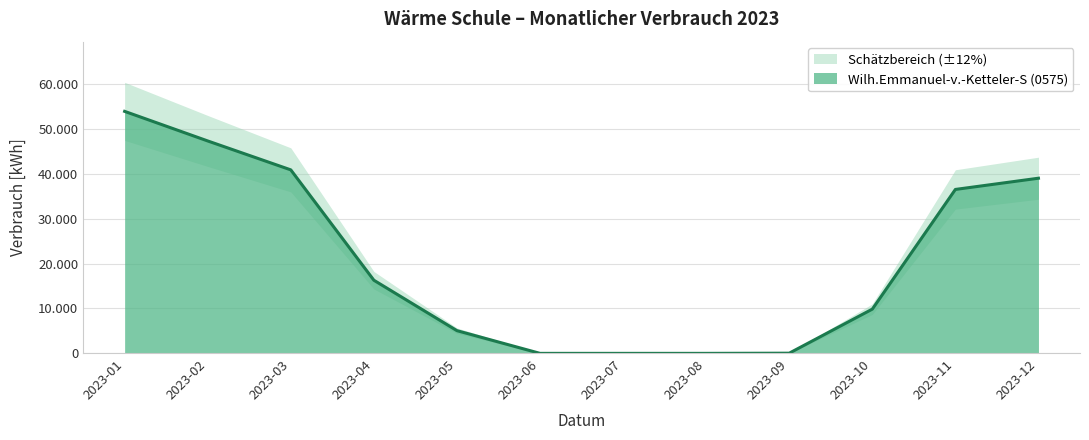

What is the value of the 1st point from the left?

53900